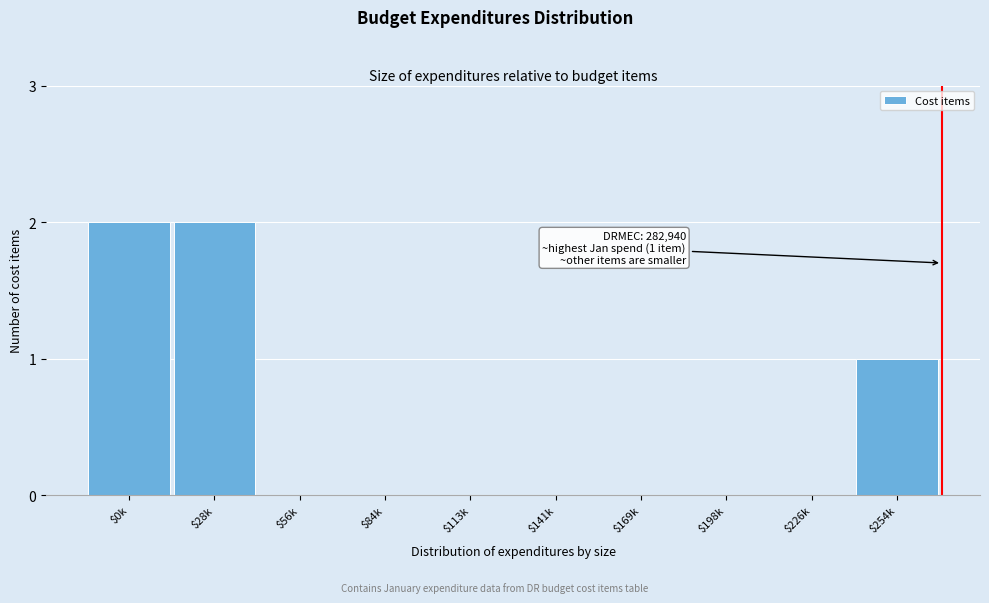

True or false: the data shows 0 at $198k.

True